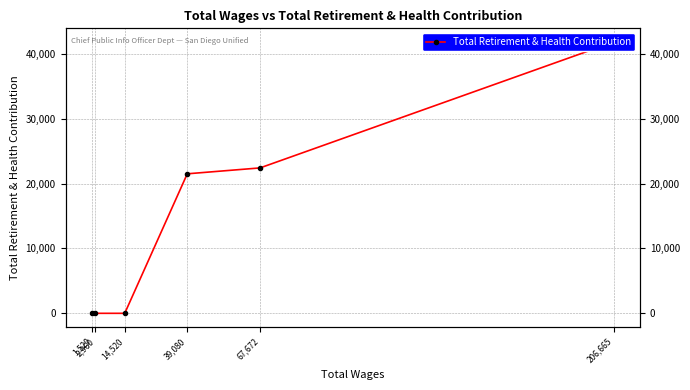

Is it true that the value at 14,520 is 0?

True